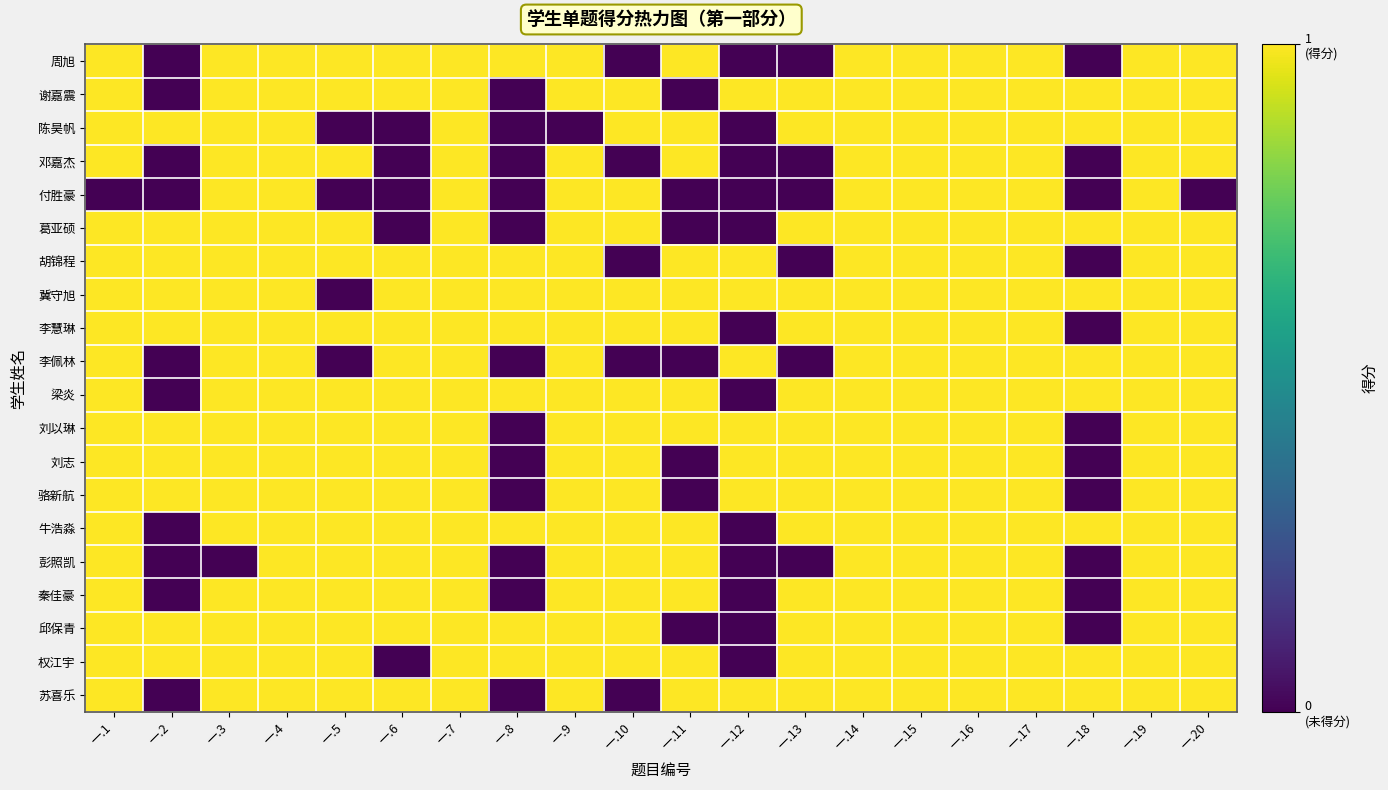

What is the greatest value displayed?

1